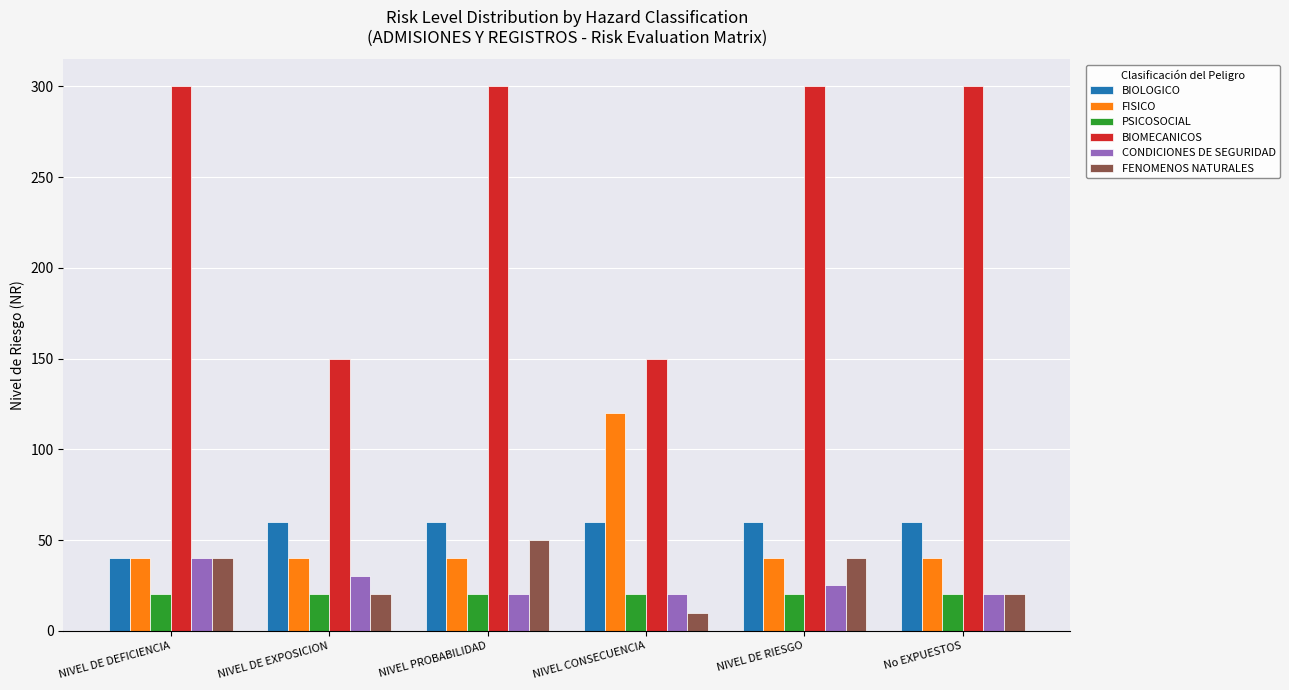

How many CONDICIONES DE SEGURIDAD values are between 20 and 30?

5